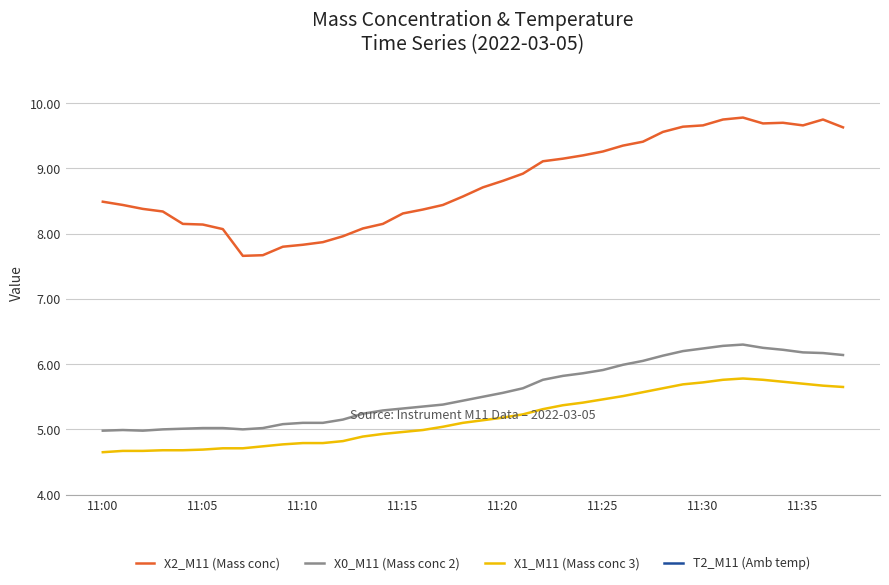

How many interior local peaks does the T2_M11 (Amb temp) series have?

1